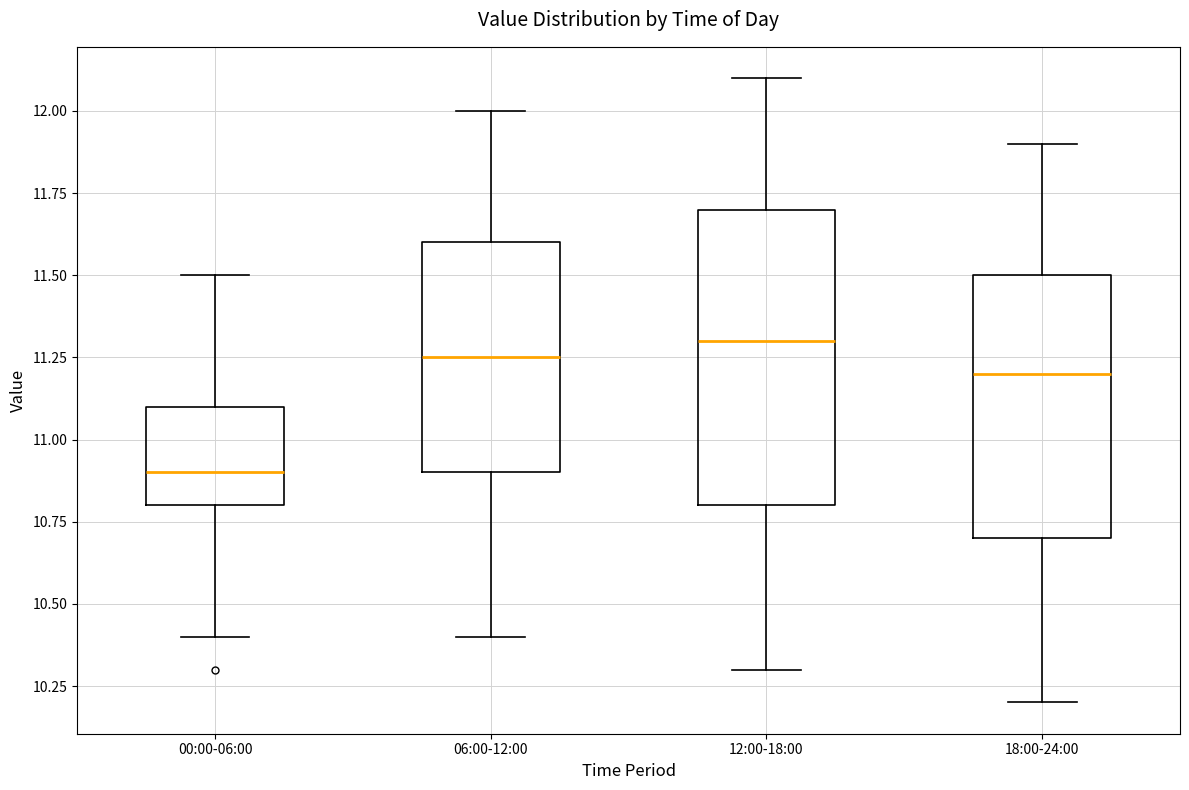

Reading left to right, read every box against the y-axis: the position of its median line, the range the box covers, and the ends of its whiskers. The values are not printed on the chart, so give them approximately, as read against the axis.

00:00-06:00: median 10.90, box 10.80 to 11.10, whiskers 10.40 to 11.50
06:00-12:00: median 11.25, box 10.90 to 11.60, whiskers 10.40 to 12.00
12:00-18:00: median 11.30, box 10.80 to 11.70, whiskers 10.30 to 12.10
18:00-24:00: median 11.20, box 10.70 to 11.50, whiskers 10.20 to 11.90